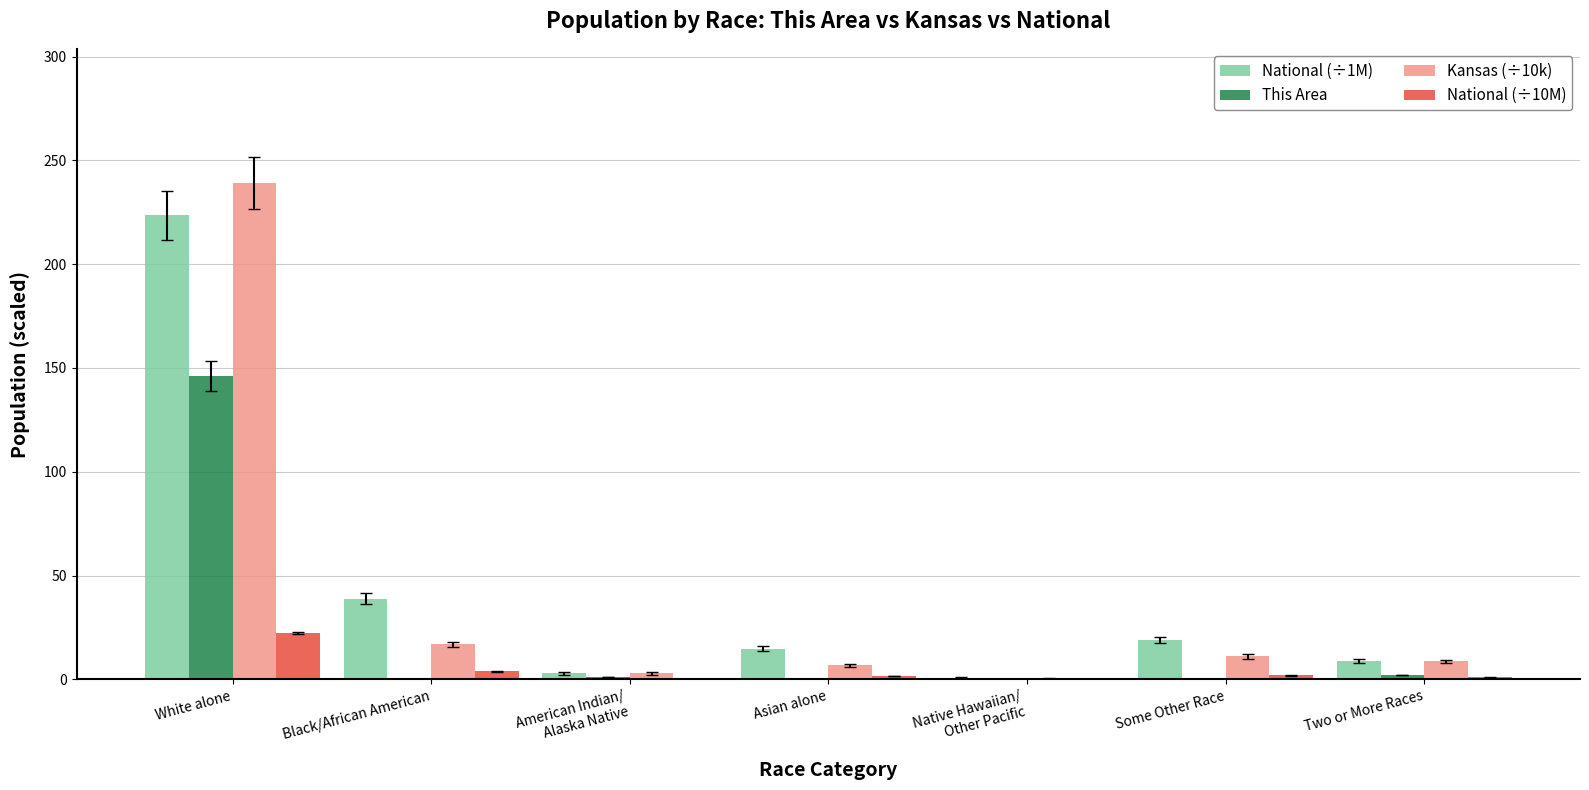

At which category is the sum across all series the highest?

White alone